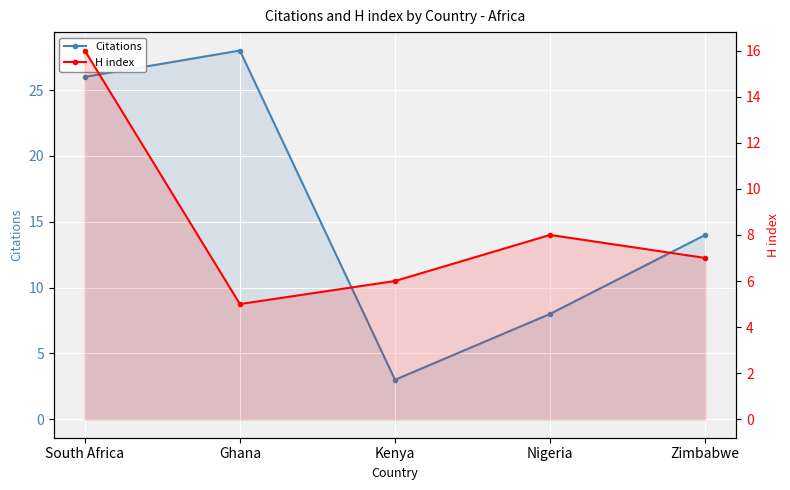

What is the total value across all series at Nigeria?

16